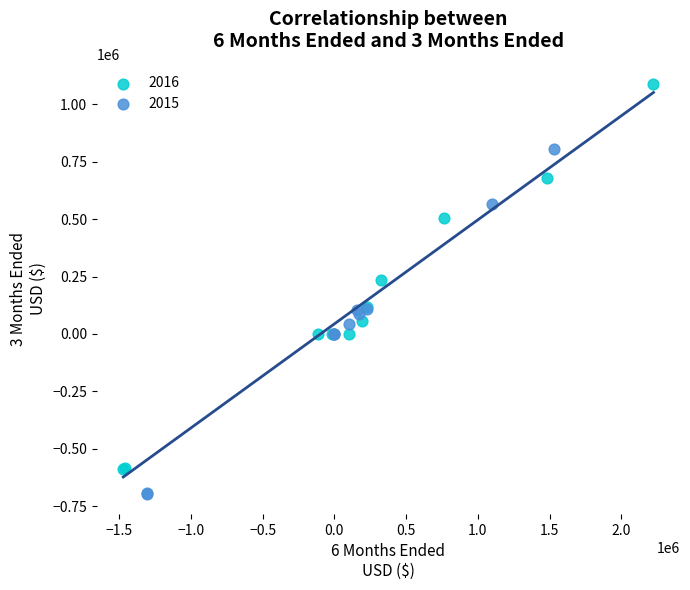

Which series reaches the minimum Y coordinate?

2015